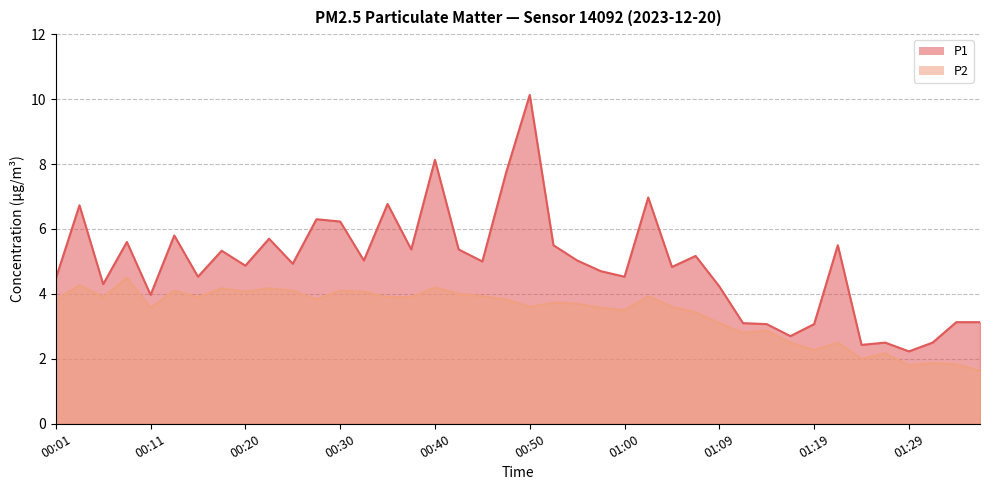

True or false: P2 and P1 intersect in this chart.

False